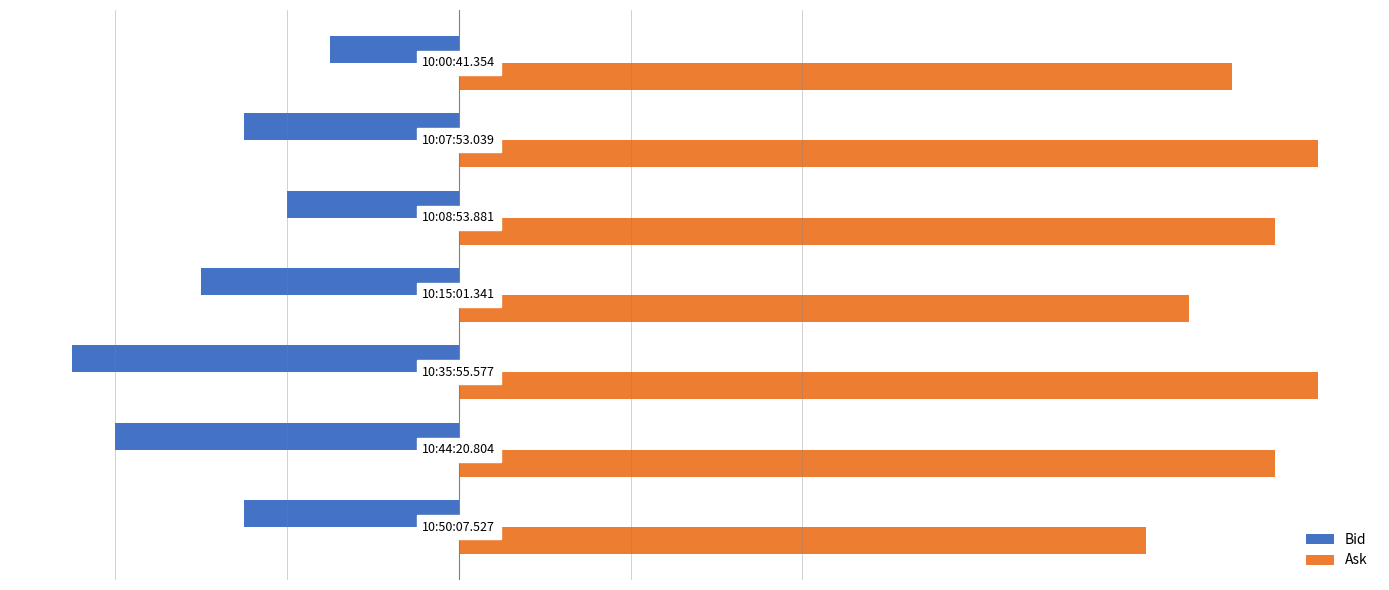

Which series has the widest spread of values?

Bid